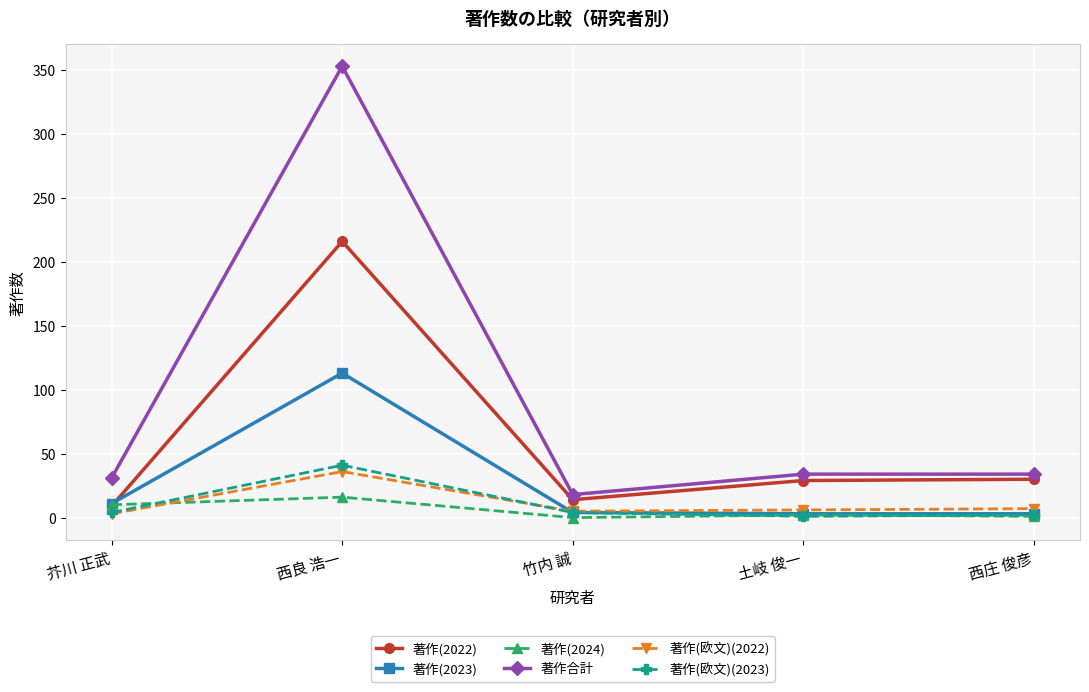

What are all the series names shown in the legend?

著作(2022), 著作(2023), 著作(2024), 著作合計, 著作(欧文)(2022), 著作(欧文)(2023)